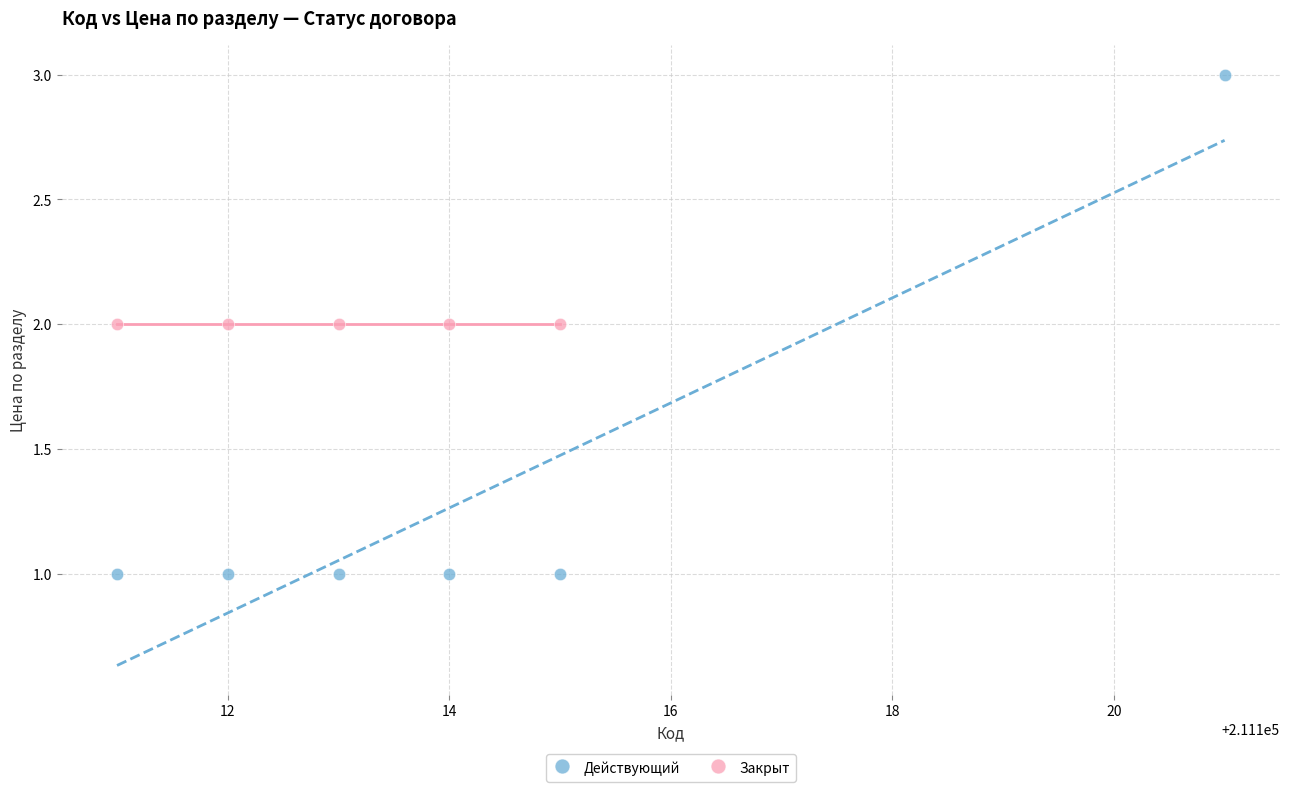

Which series reaches the maximum Y coordinate?

Действующий